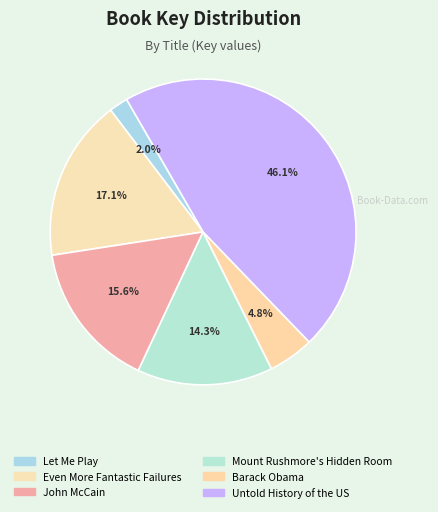

Which slice is the largest?

Untold History of the US